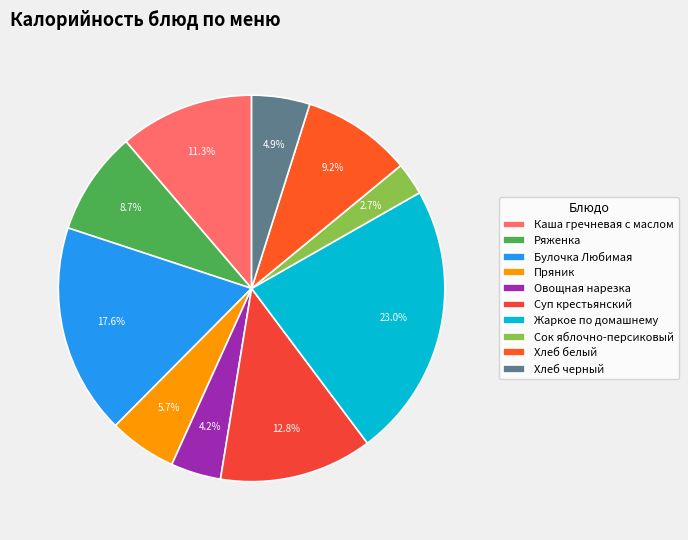

Rank the categories by value from lowest to highest.

Сок яблочно-персиковый, Овощная нарезка, Хлеб черный, Пряник, Ряженка, Хлеб белый, Каша гречневая с маслом, Суп крестьянский, Булочка Любимая, Жаркое по домашнему